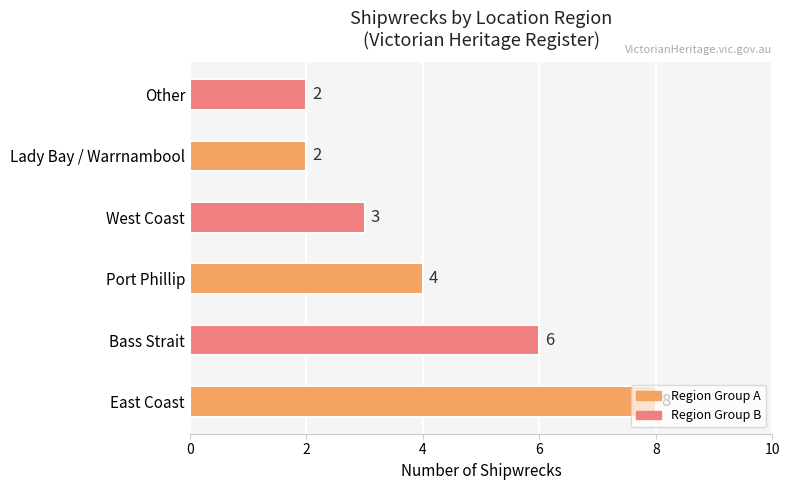

What is the difference between the maximum and minimum values?

6